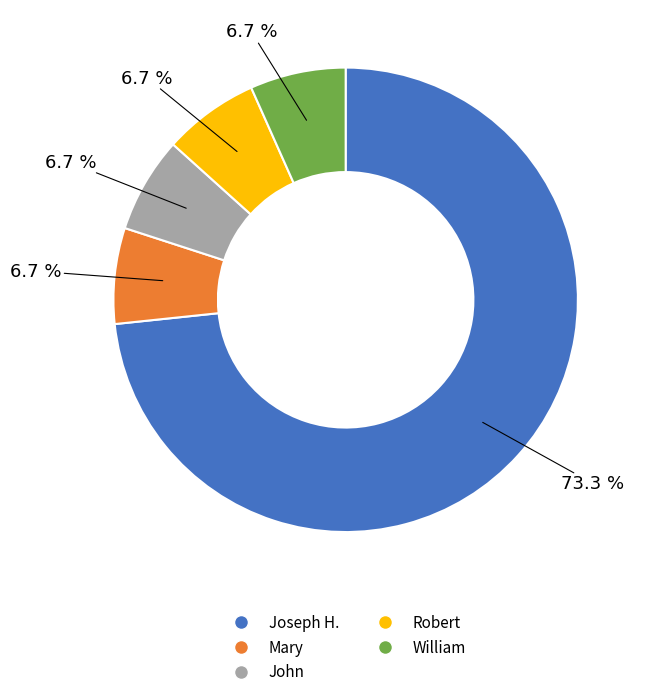

Approximately how many times larger is the value at Robert compared to Mary?

1.0